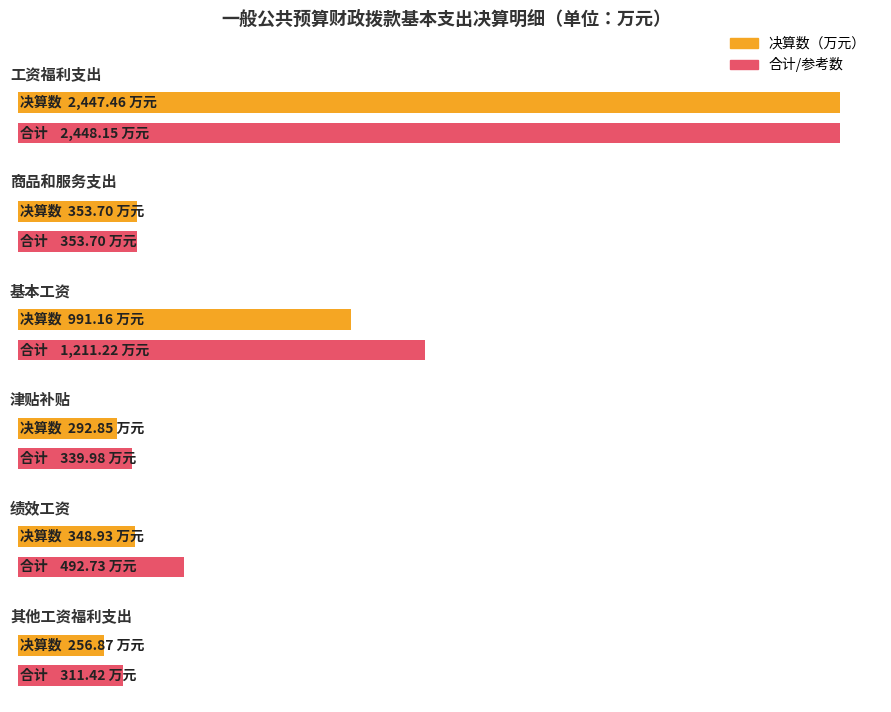

At how many categories does at least one series exceed 576?

2